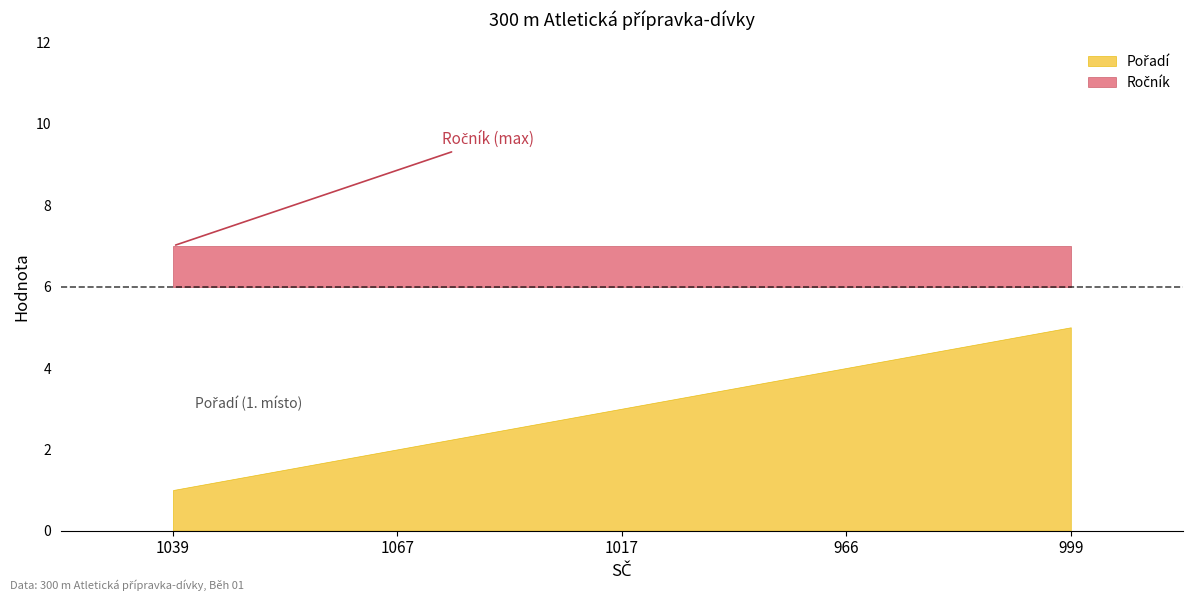

Is the value of Pořadí at 1039 greater than the value of Ročník at 966?

No